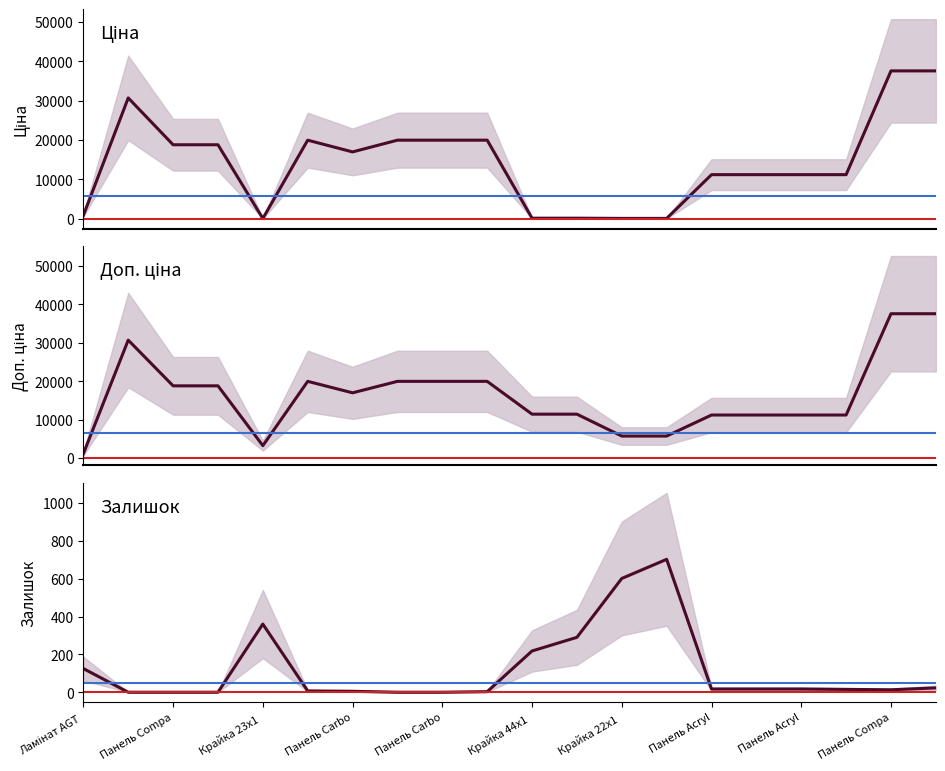

Where do Ціна and Залишок first cross each other?

3 and 4